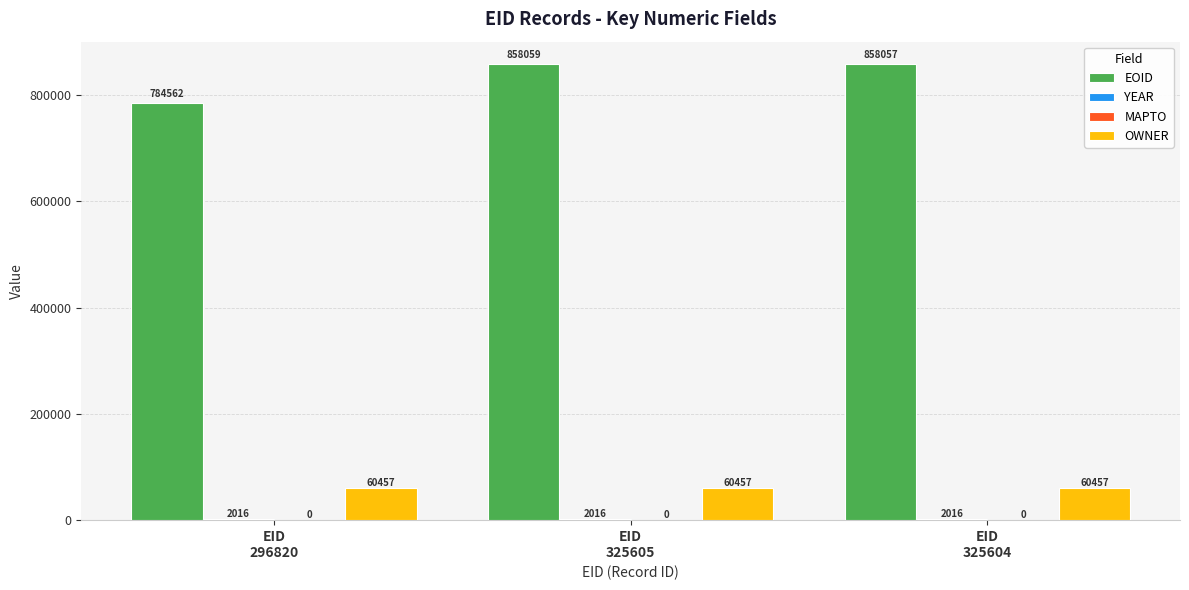

What is the total value across all series at EID
325604?

920530